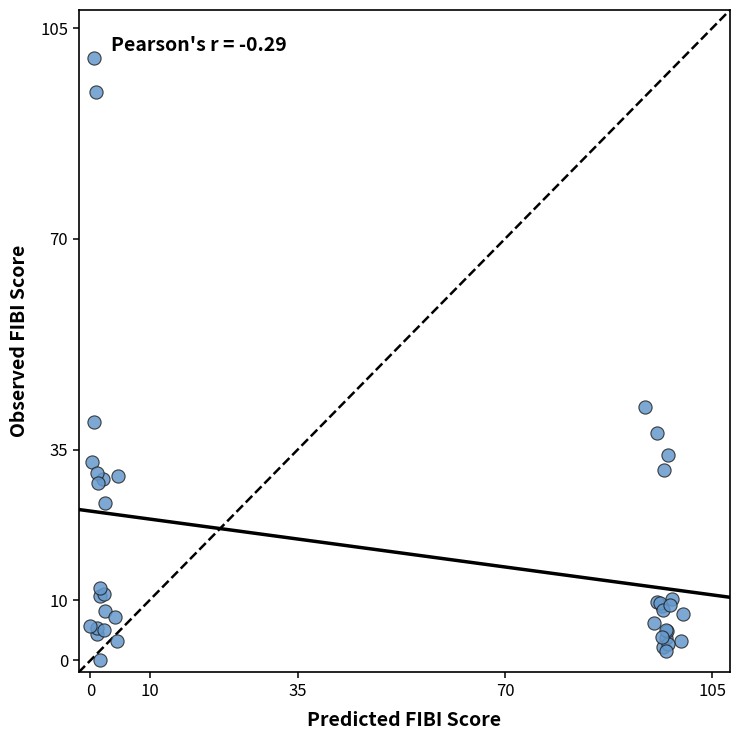

What Y value in the scatter plot is closest to 50?

42.1